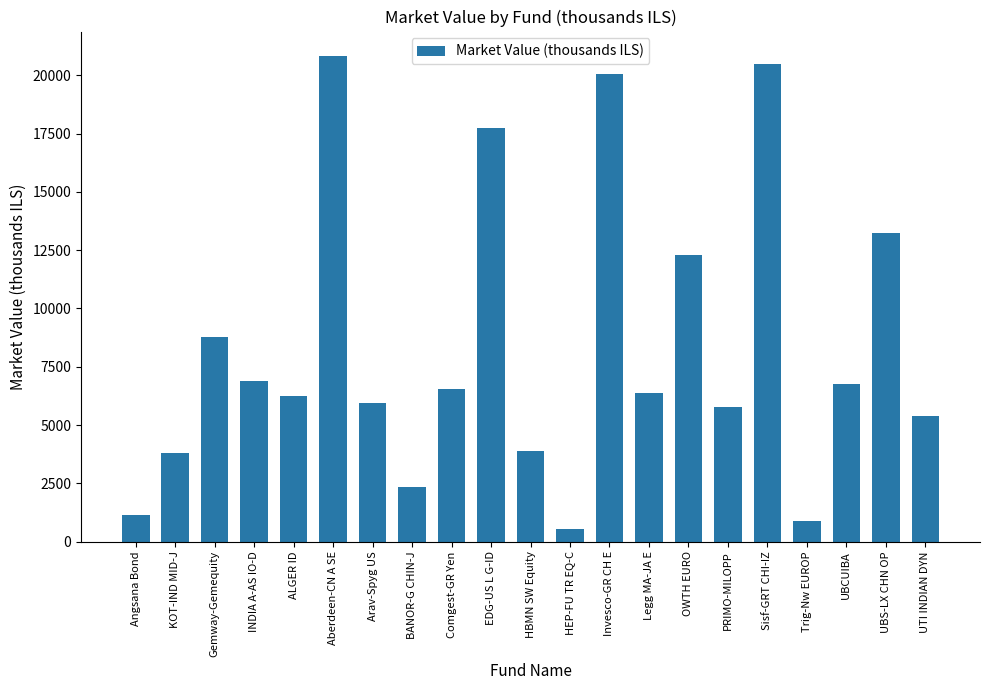

What is the label of the 13th bar from the left?

Invesco-GR CH E